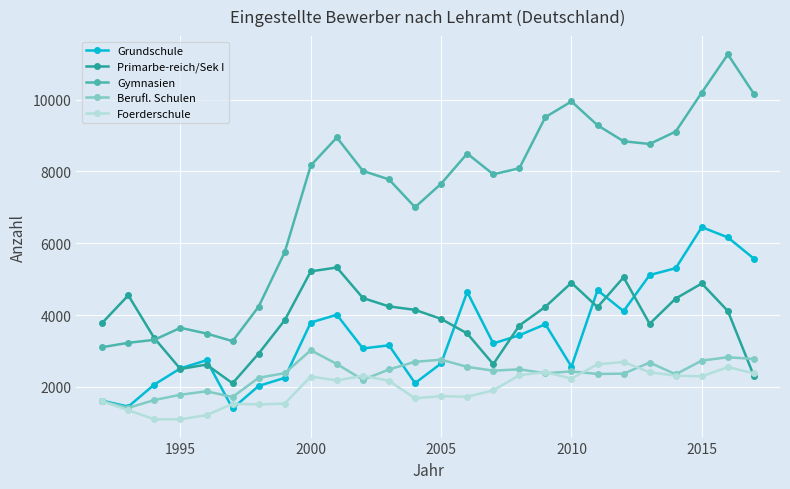

Which series has the widest spread of values?

Gymnasien